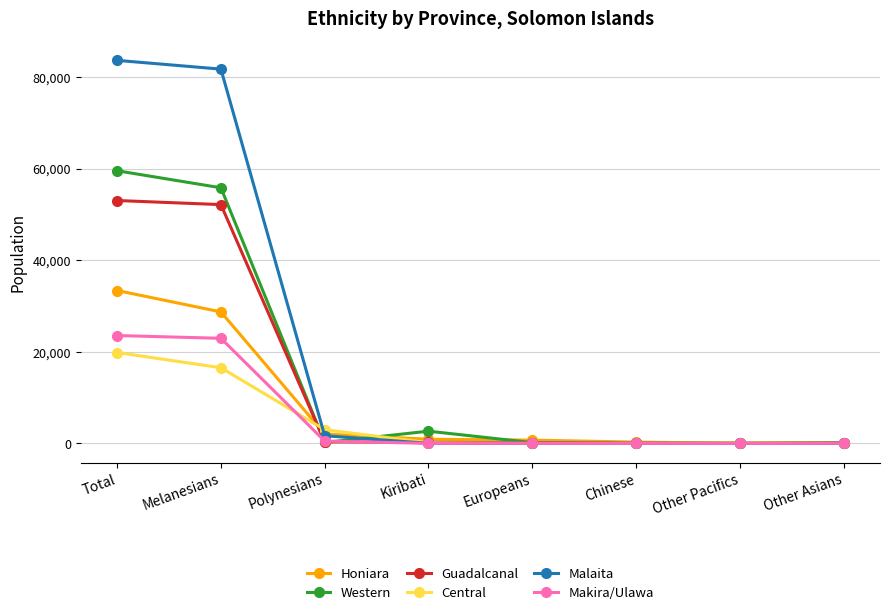

List the series in order of their peak value, highest first.

Malaita, Western, Guadalcanal, Honiara, Makira/Ulawa, Central